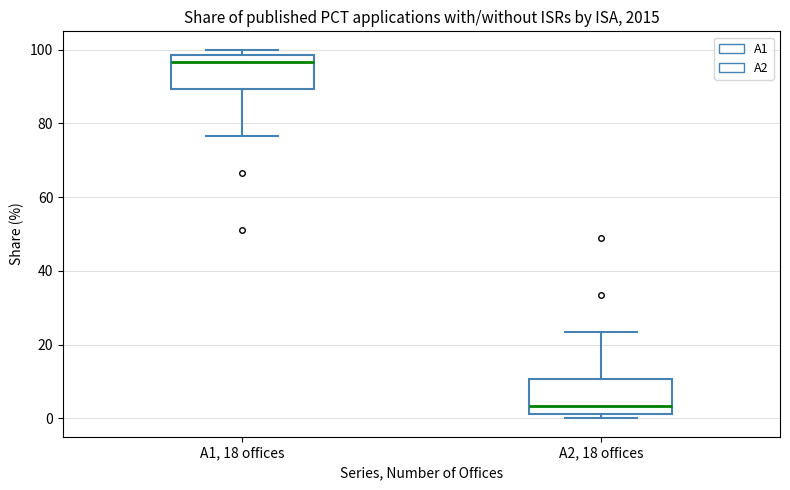

Where does the upper whisker of the box for A2, 18 offices end on the y-axis? The values are not printed on the chart, so give them approximately, as read against the axis.

24